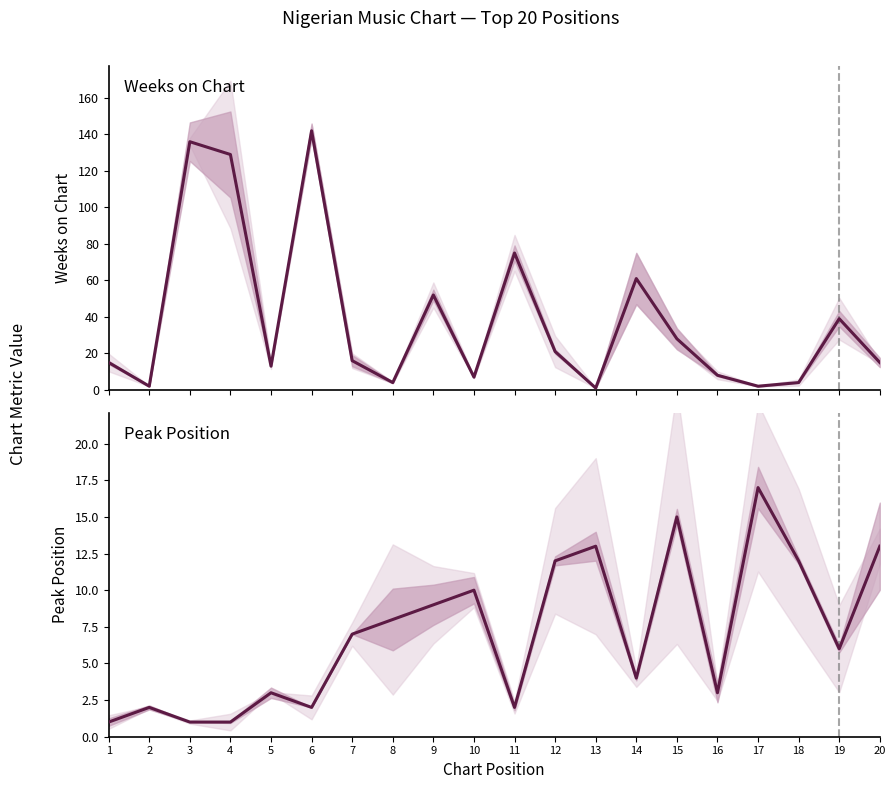

At which label is Peak Position closest to 9?

9